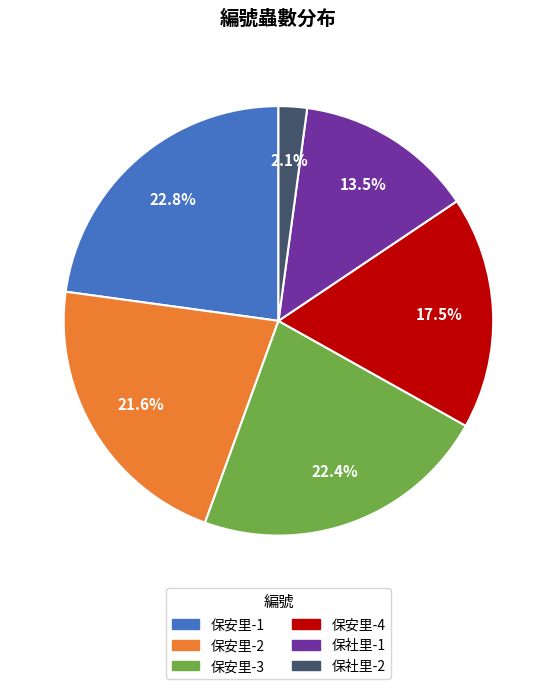

Approximately how many times larger is the value at 保安里-3 compared to 保安里-2?

1.0